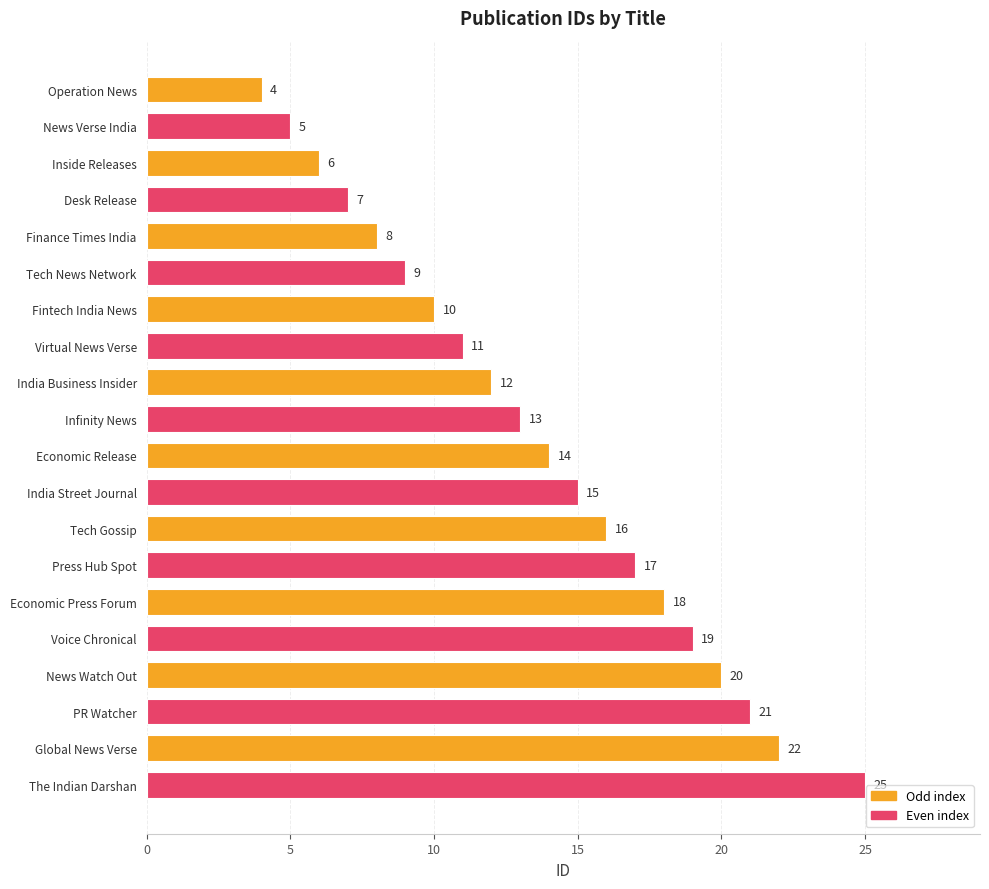

What is the minimum value shown in the chart?

4